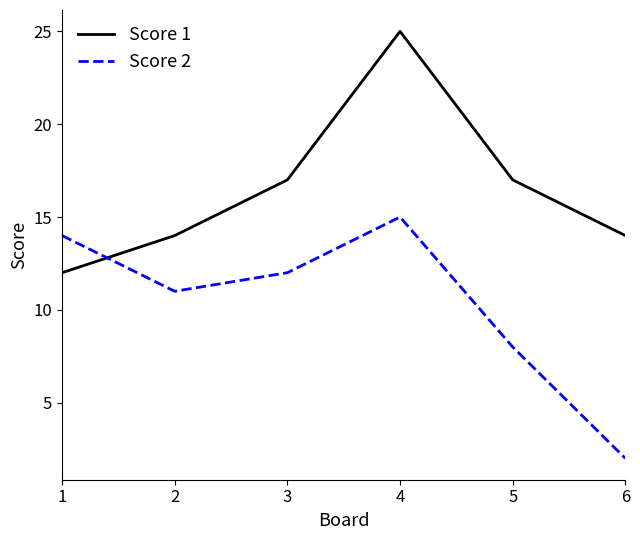

Reading left to right, transcribe all the data shown in this chart.

Score 1: 12	14	17	25	17	14
Score 2: 14	11	12	15	8	2